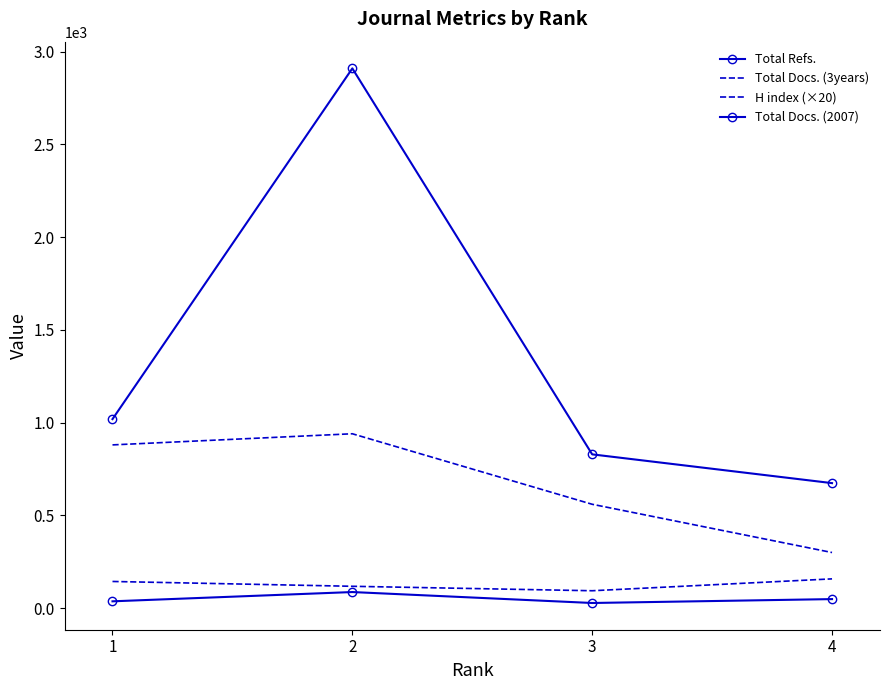

Which category has the lowest value across all series?

3